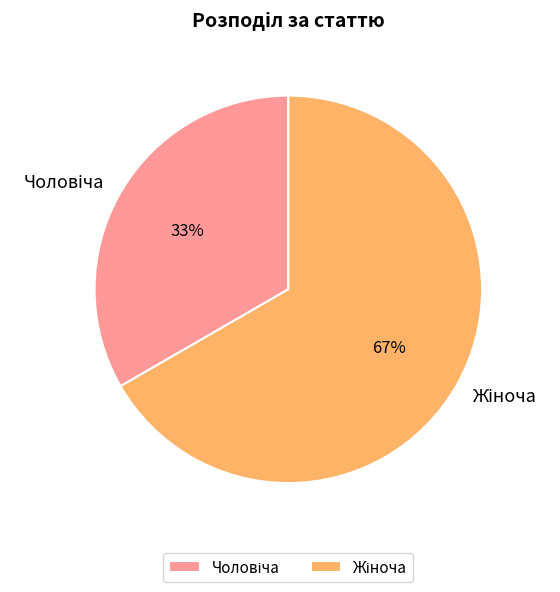

Is there a majority slice in this chart?

Yes